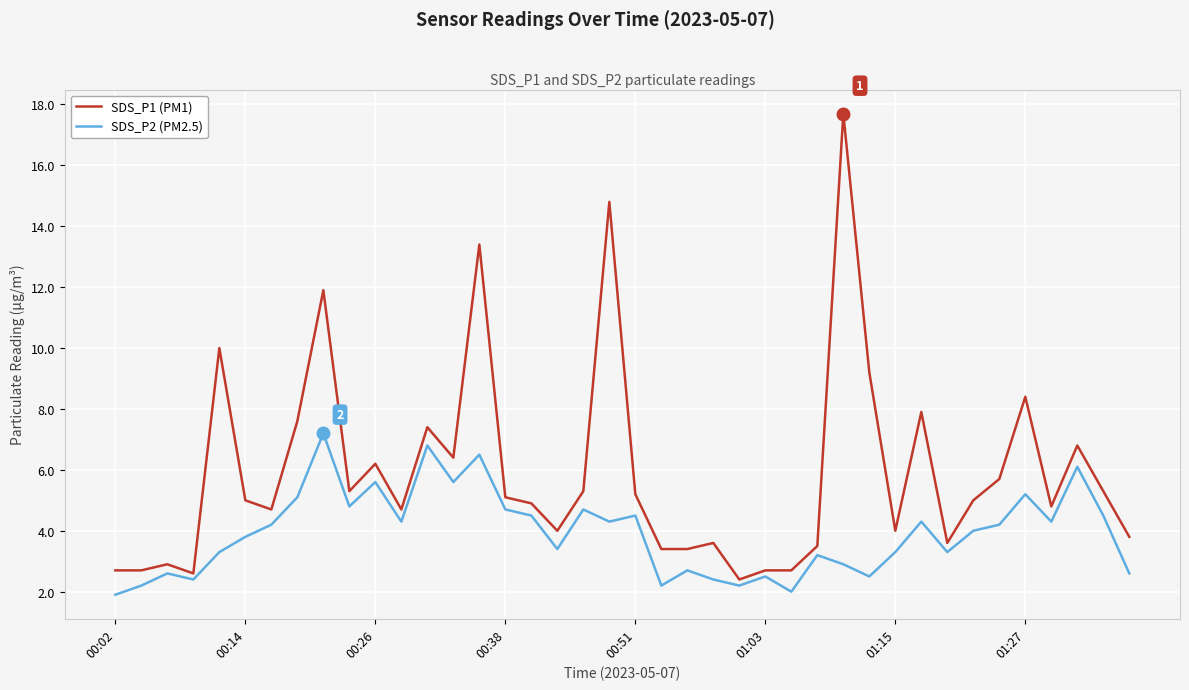

What is the difference between the maximum and minimum values in the SDS_P1 (PM1) series?

15.3